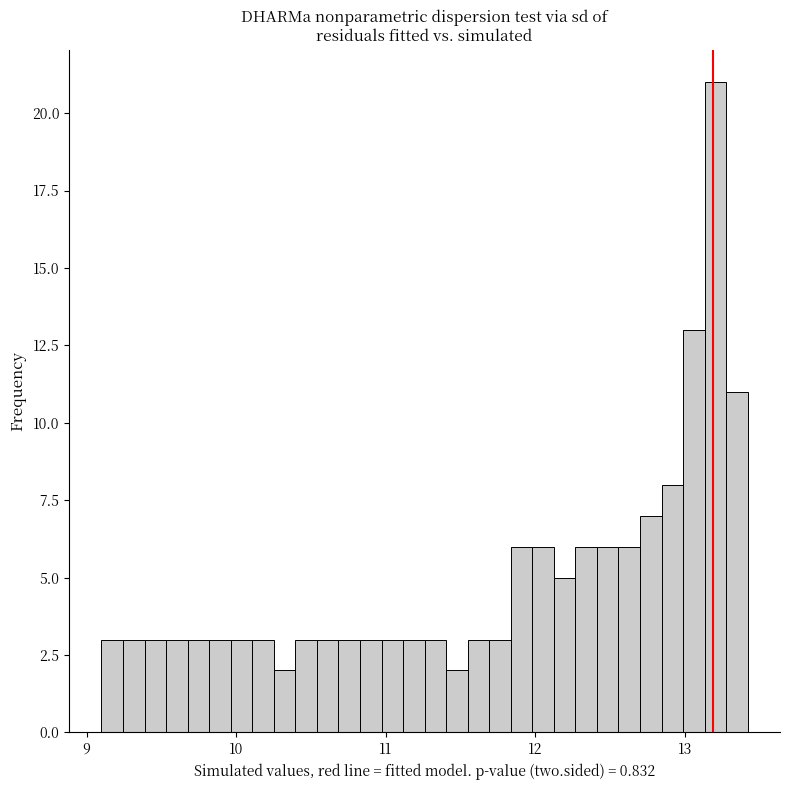

Around what value on the x-axis is the tallest bar? Give the approximate position of its centre, as read against the axis.

13.2